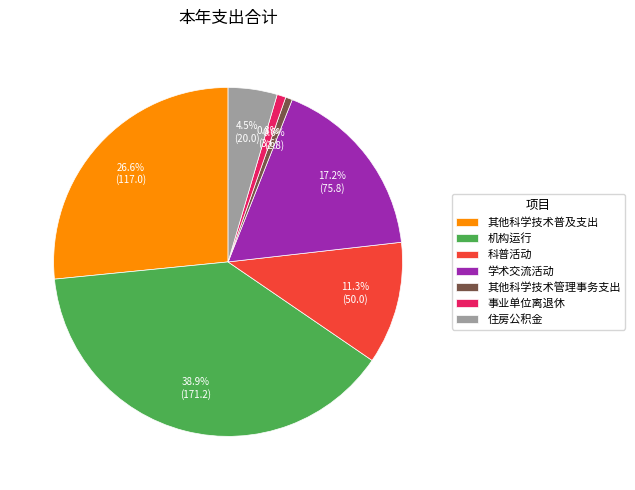

To the nearest percent, what is the difference between the largest and smallest slice percentages?

38%